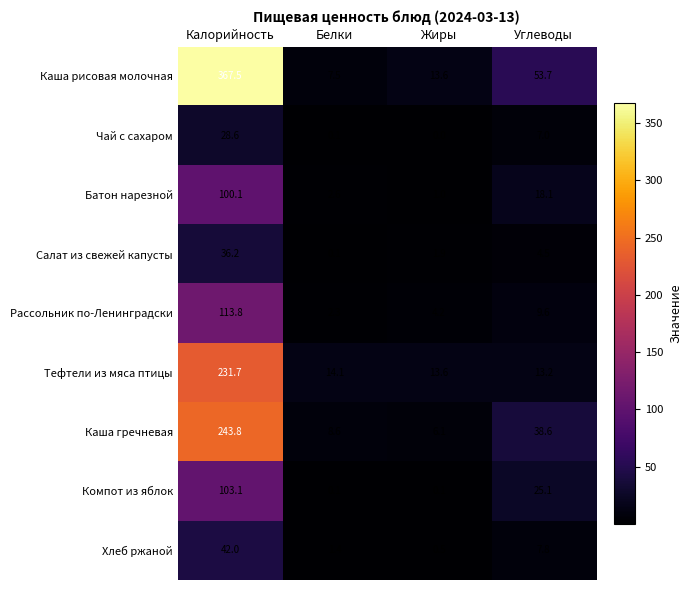

What is the difference between the second highest and second lowest values in the Салат из свежей капусты series?

2.6